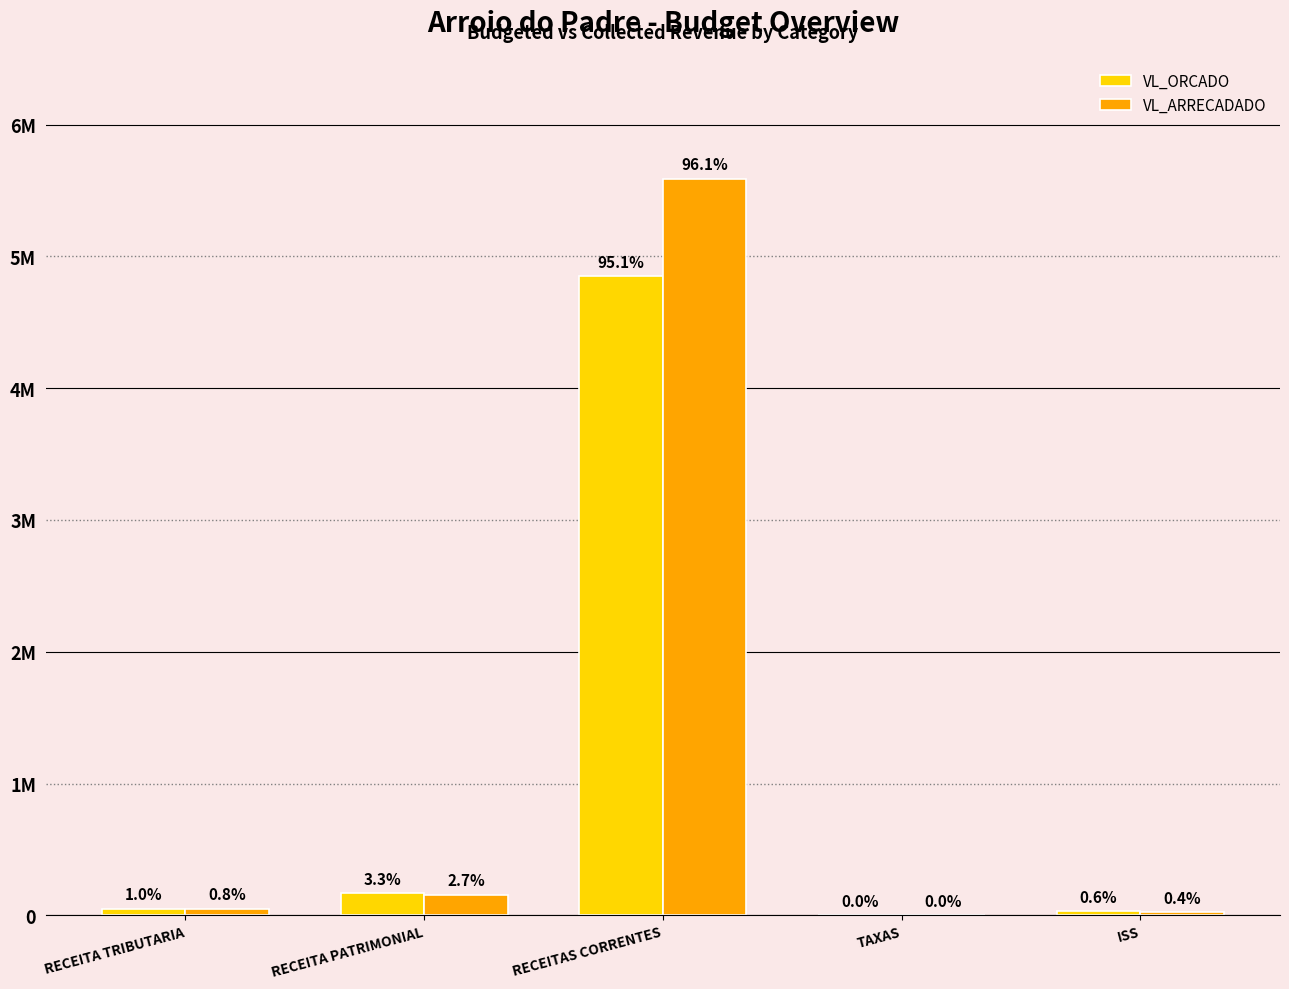

What are all the series names shown in the legend?

VL_ORCADO, VL_ARRECADADO